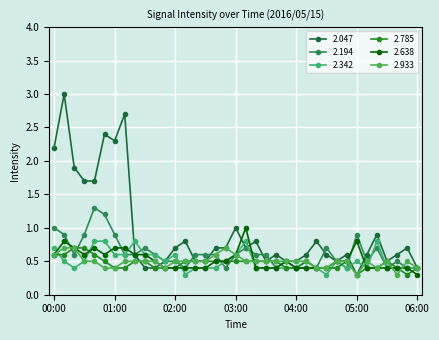

True or false: 2.638 and 2.785 intersect in this chart.

True